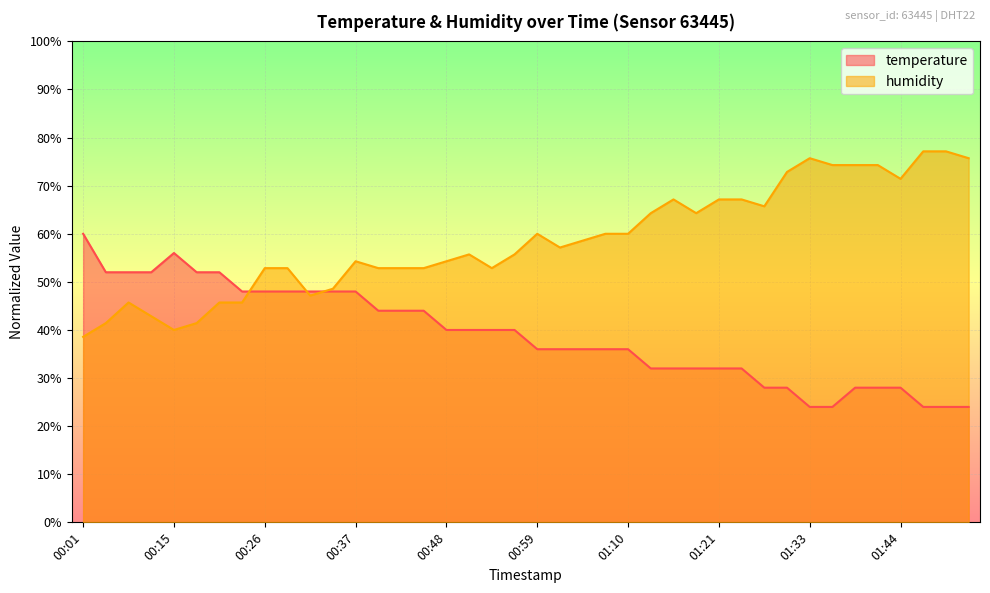

Rank the series by their average value, from lowest to highest.

temperature, humidity